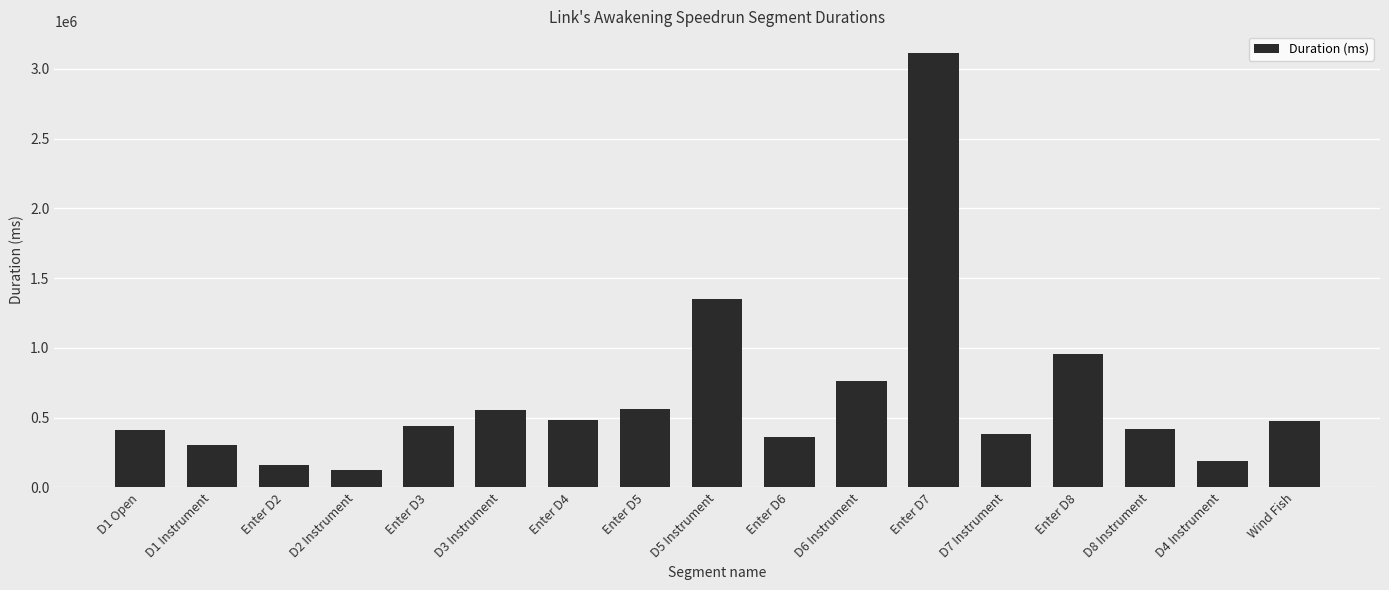

At which category does the chart reach its minimum across all series?

D2 Instrument